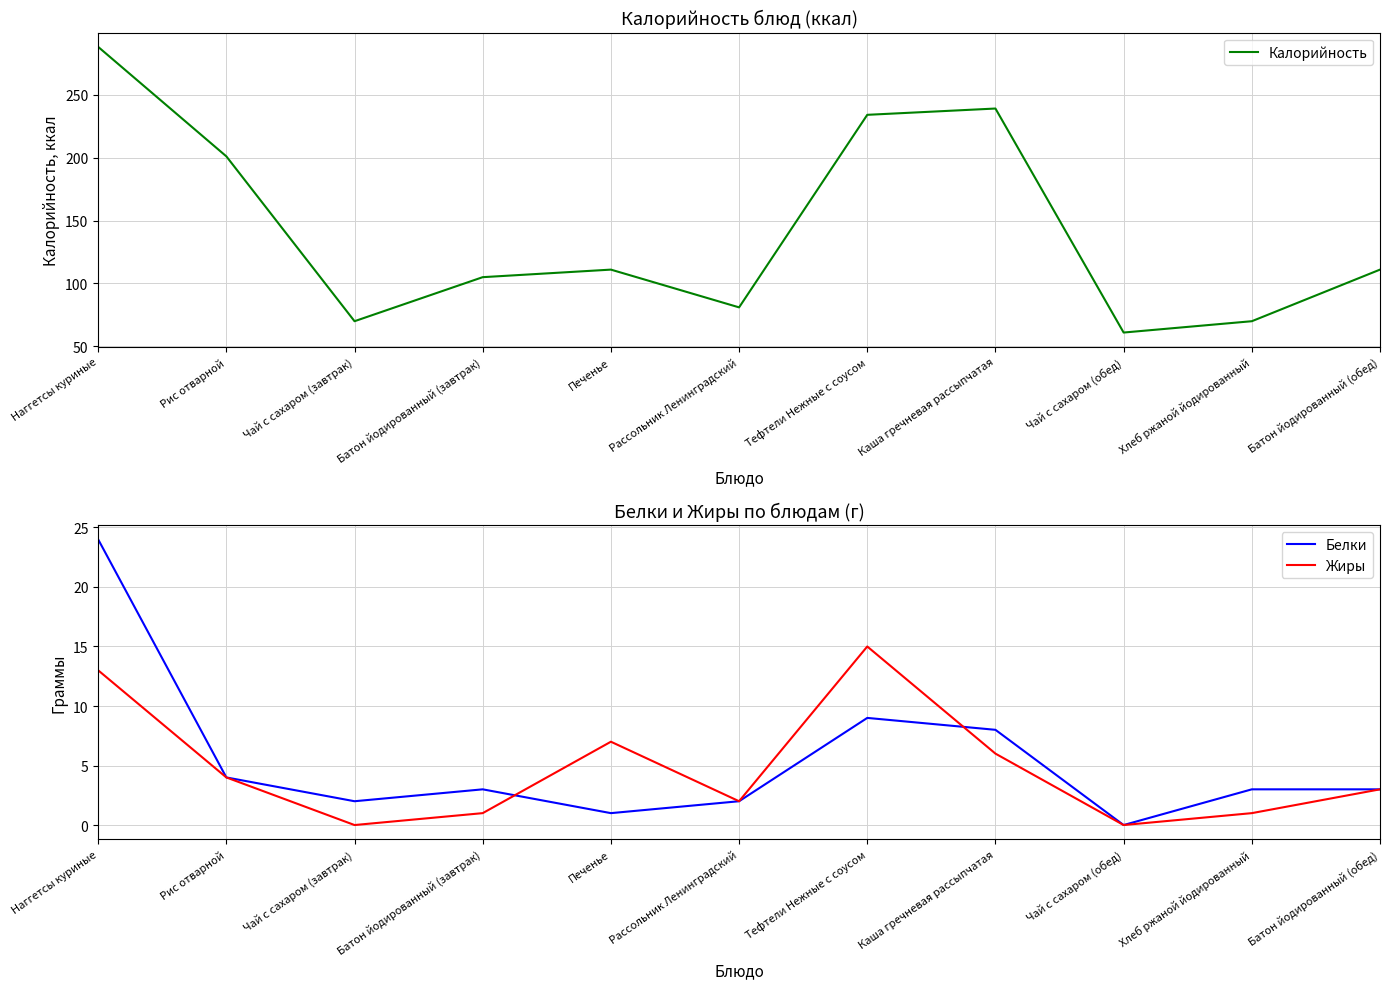

Which series has the widest spread of values?

Калорийность